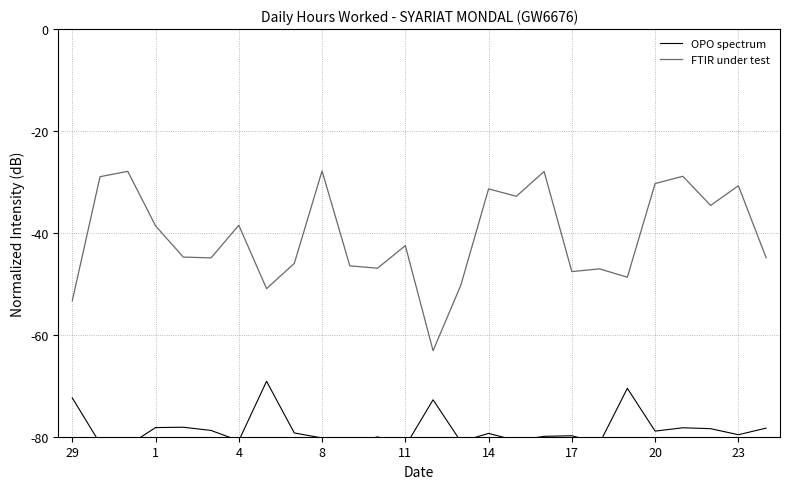

Does the chart display data point markers on the line(s)?

No